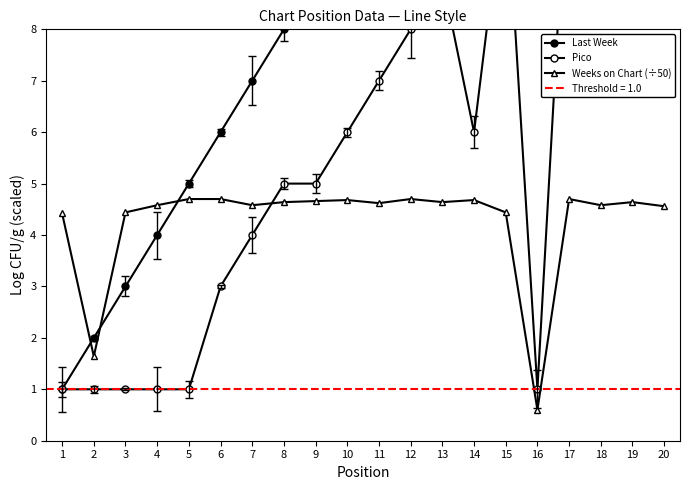

What is the total value across all series at 1?

6.4